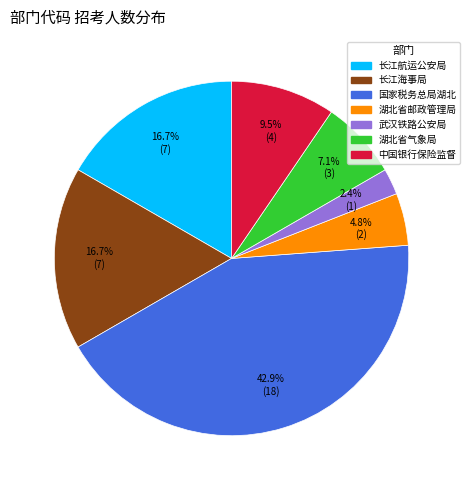

Does any single category account for the majority?

No